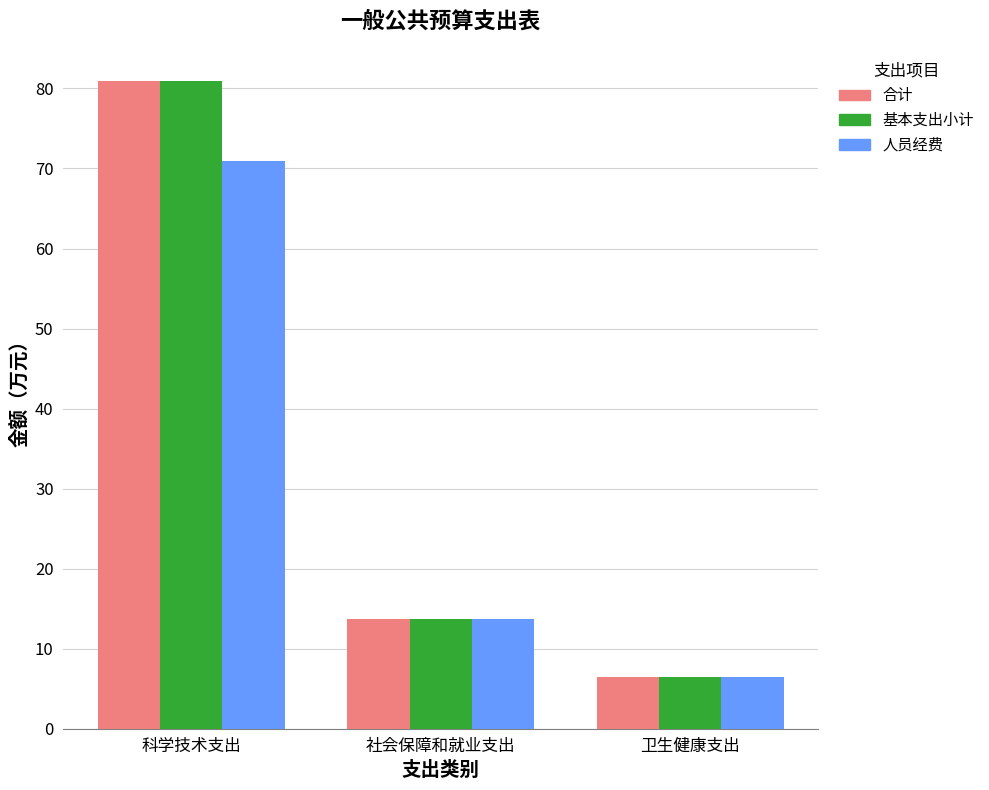

What is the approximate value of 基本支出小计 at 科学技术支出?

80.9